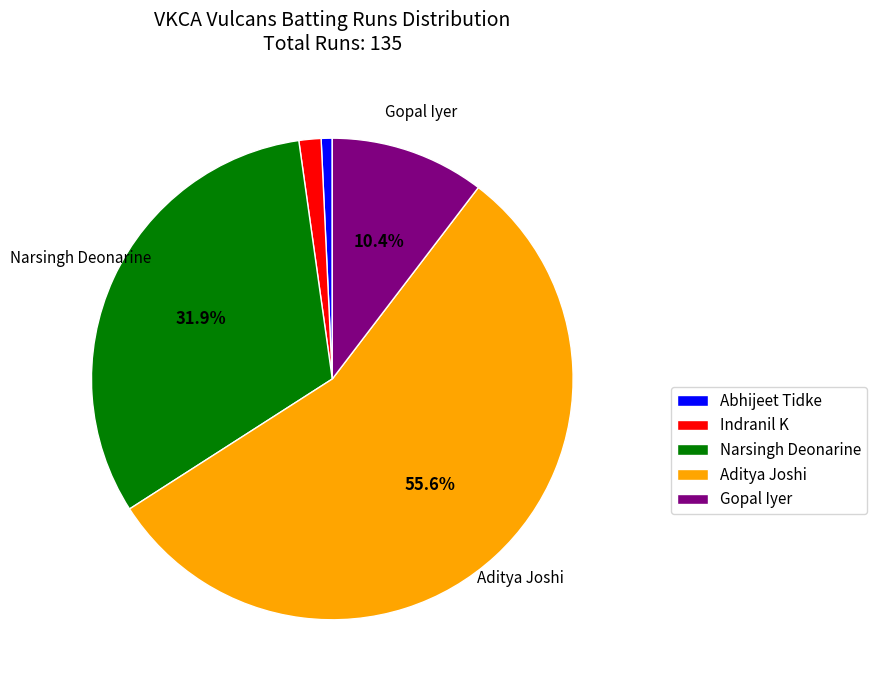

To the nearest percent, what portion does Abhijeet Tidke represent?

1%